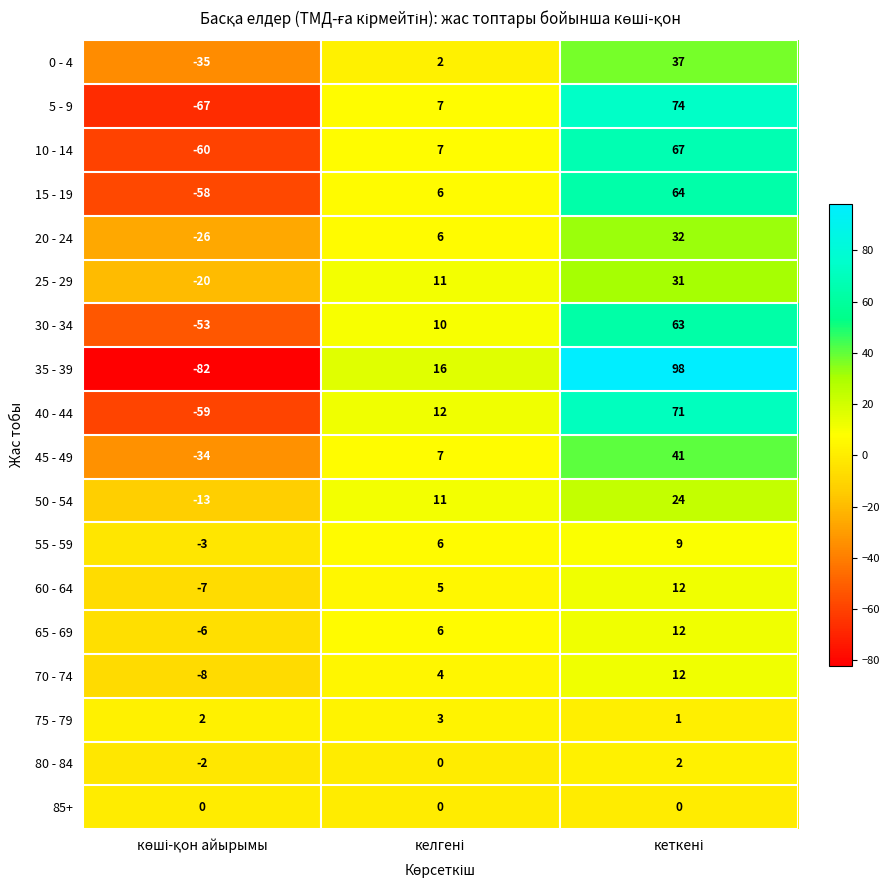

What is the minimum value shown in the chart?

-82